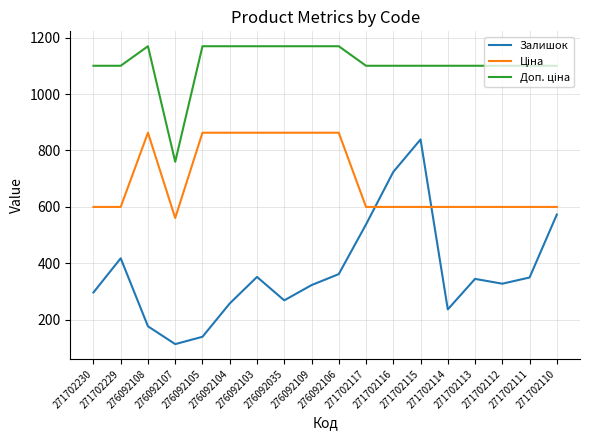

What is the smallest value displayed?

114.0